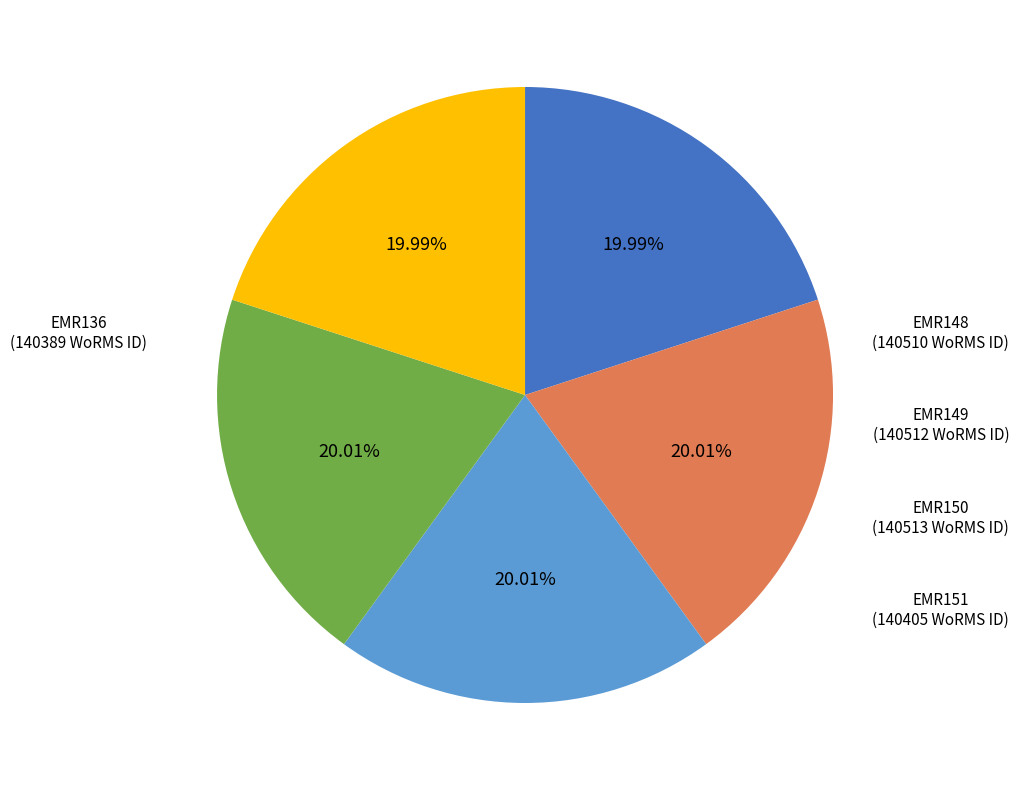

Approximately how many times larger is the value at EMR136 compared to EMR149?

1.0